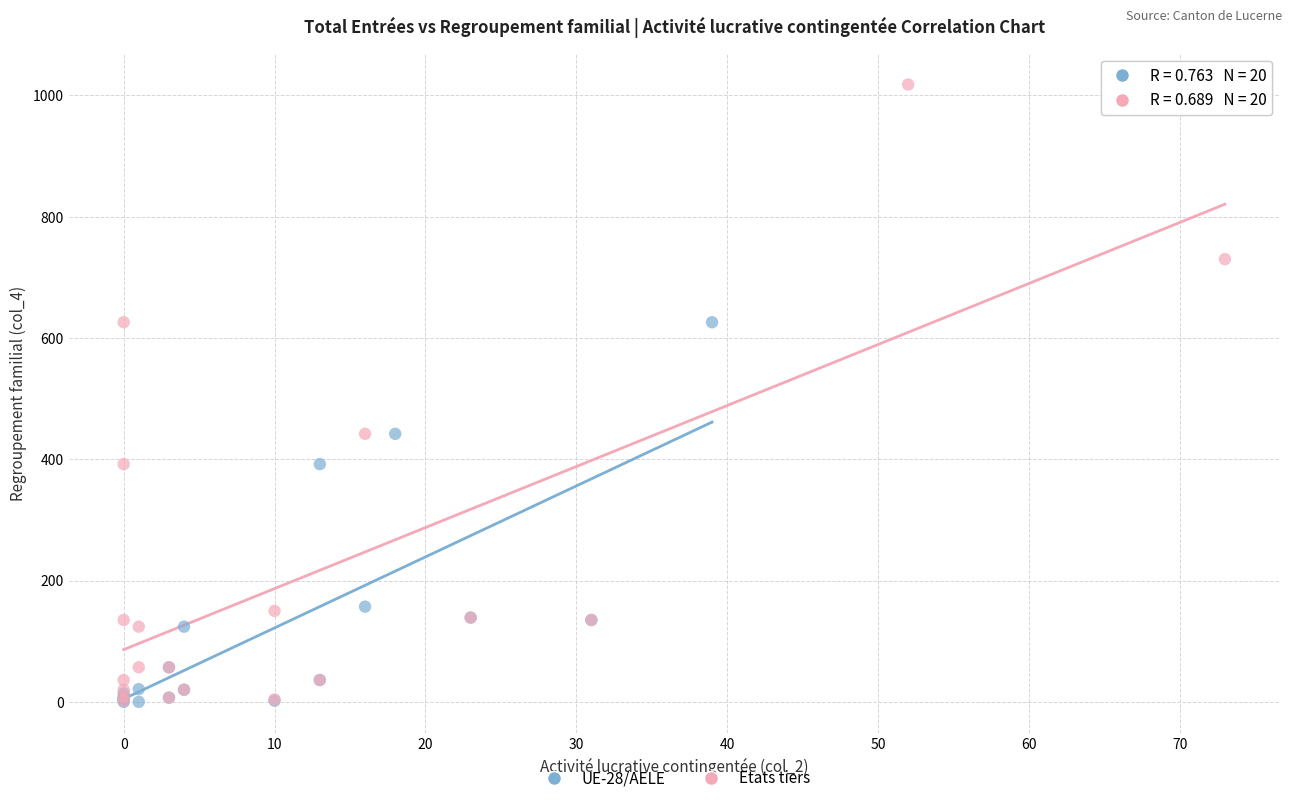

Which series has the widest spread of Y values?

Etats tiers